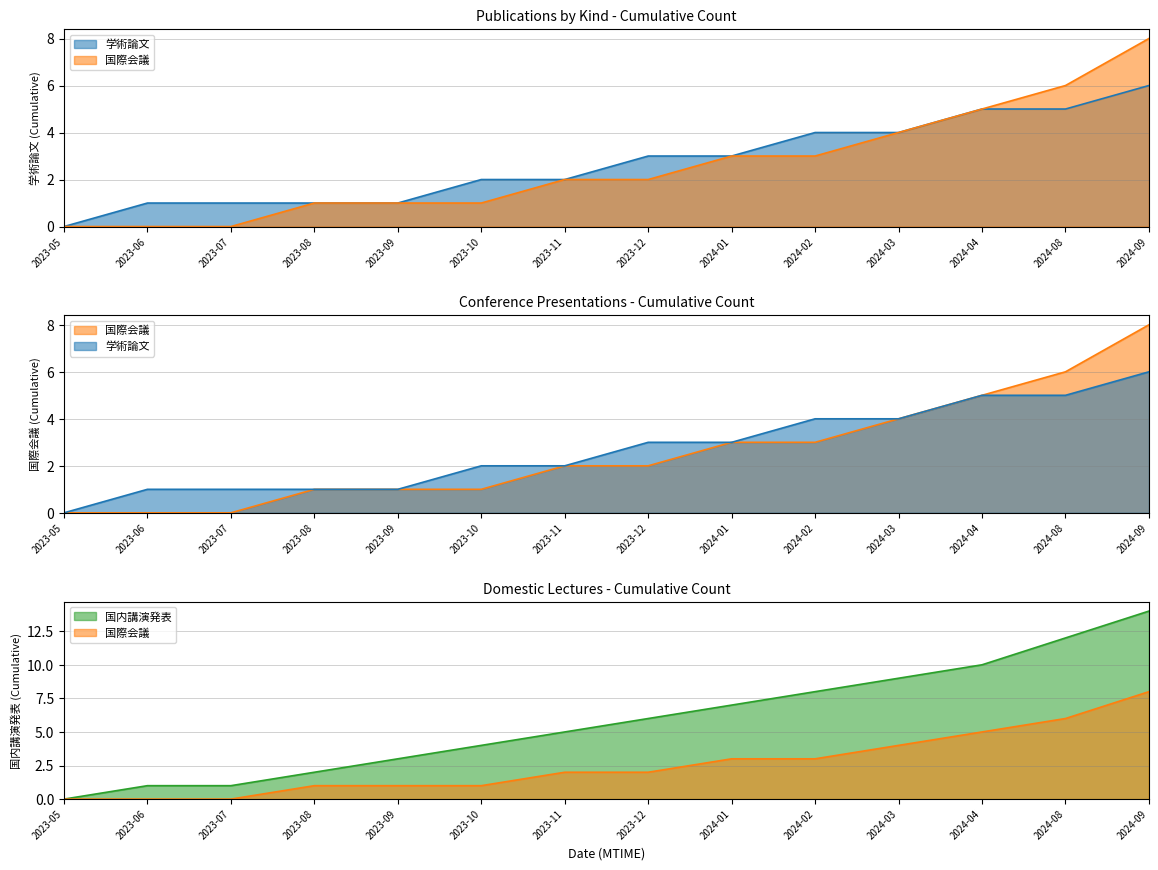

What is the difference between the second highest and minimum values in the 国際会議 series?

6